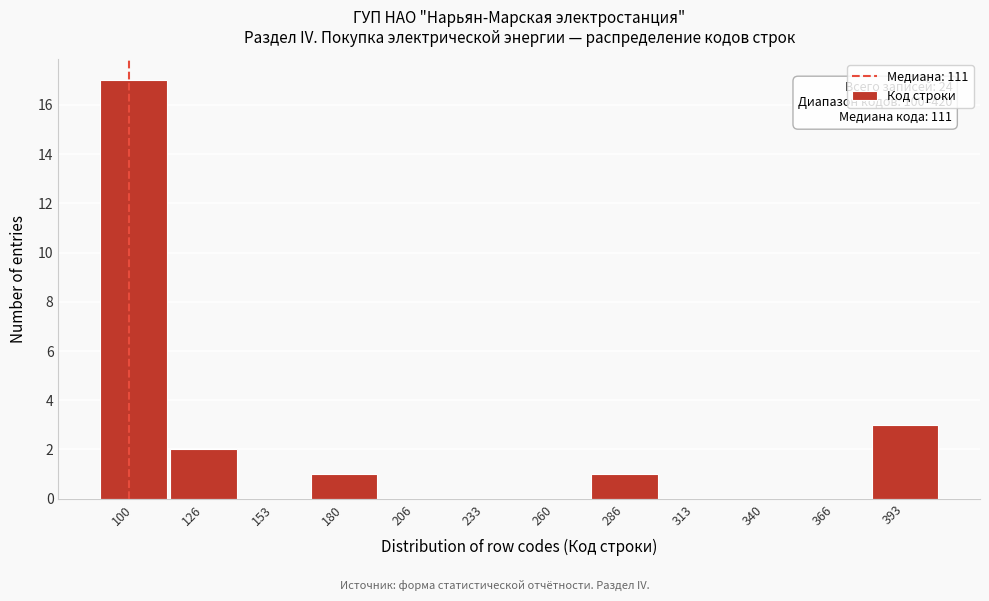

Reading right to left, transcribe all the data shown in this chart.

393=3	366=0	340=0	313=0	286=1	260=0	233=0	206=0	180=1	153=0	126=2	100=17